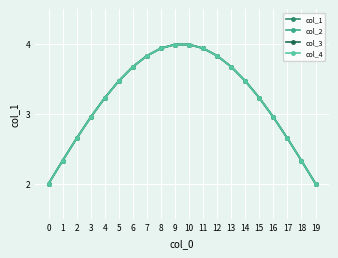

Which has a higher value, 0 or 3?

3